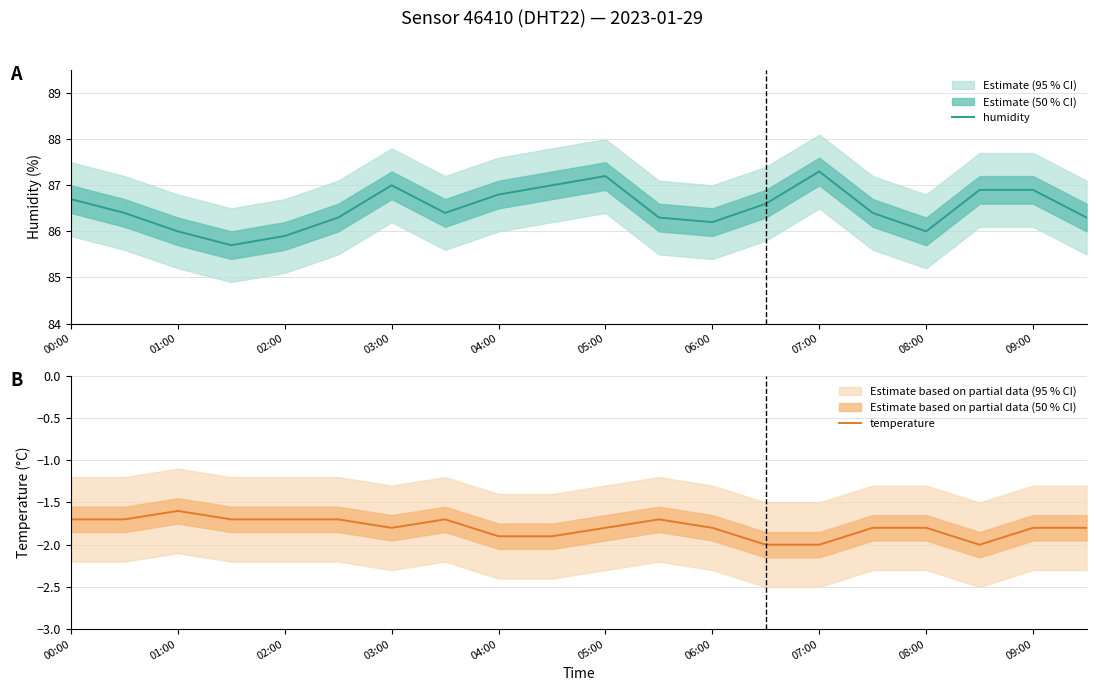

At 17, list the series in order from largest to smallest.

humidity, temperature